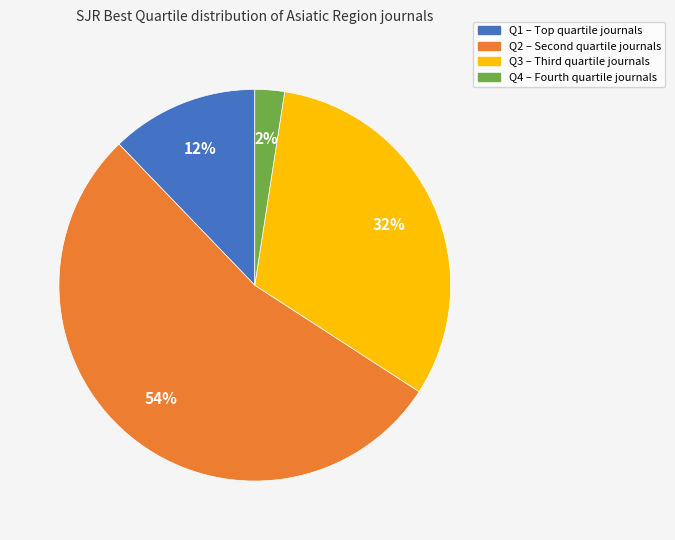

How many segments does this pie chart have?

4